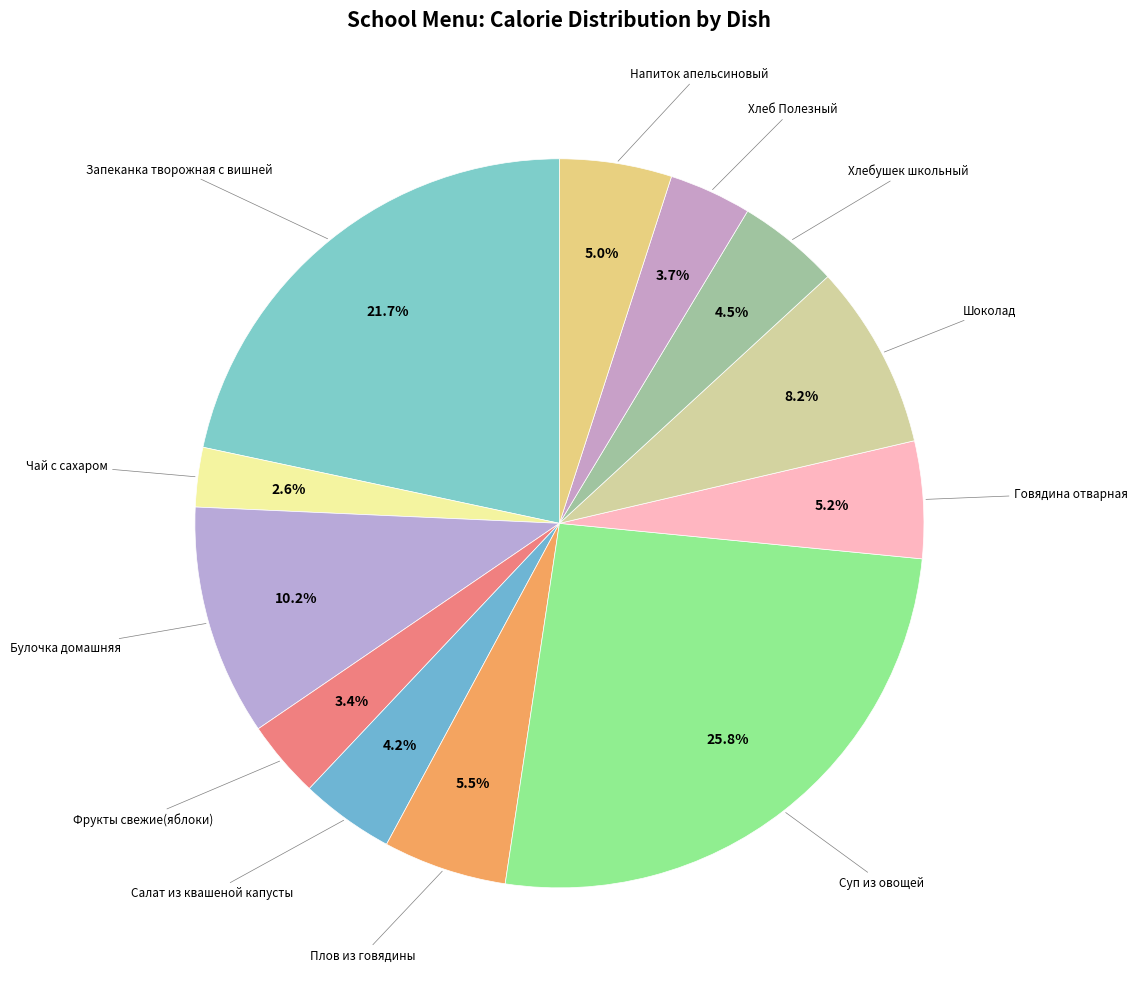

Which category has the biggest portion of the pie?

Суп из овощей